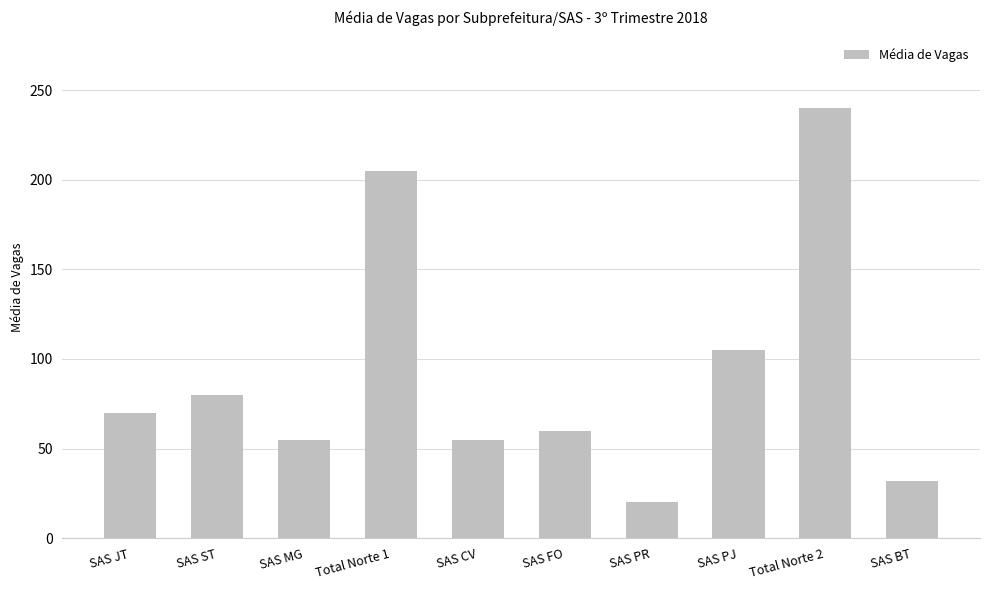

How many data points does each series have?

10